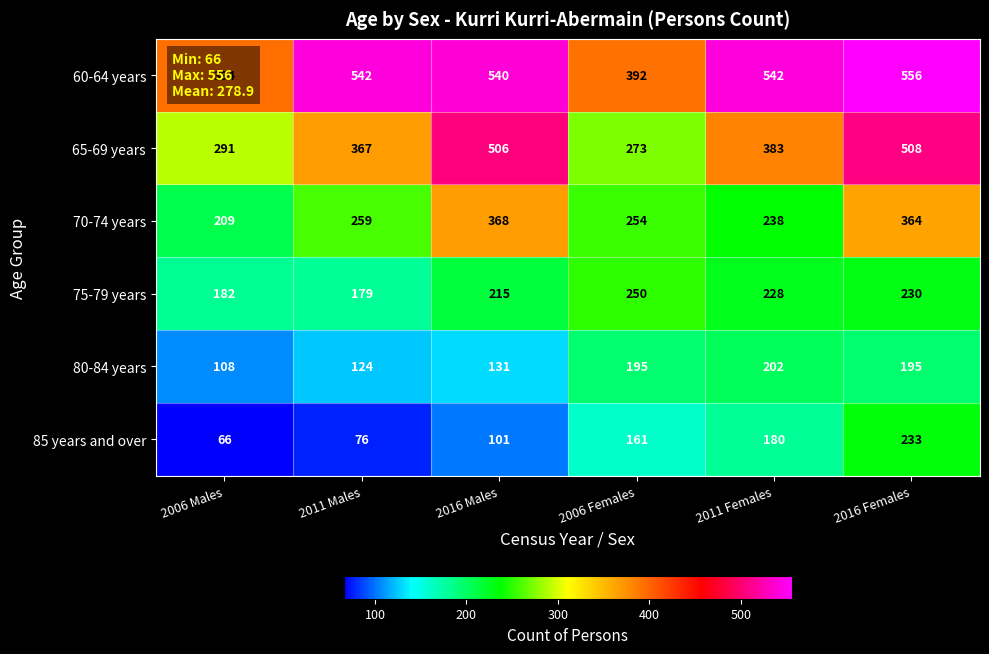

What is the spread (max minus min) of values at 2011 Males?

466